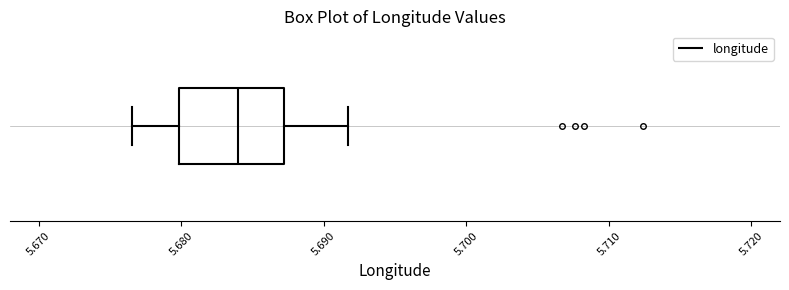

Where is the left edge of the box on the x-axis? The values are not printed on the chart, so give them approximately, as read against the axis.

5.680